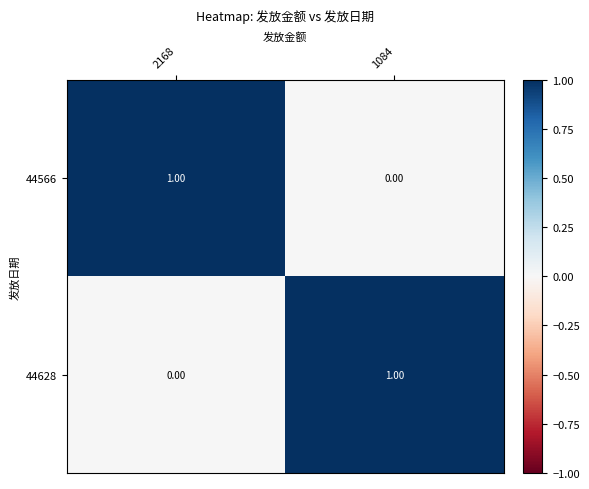

Is the value of 44566 at 2168 greater than the value of 44628 at 2168?

Yes